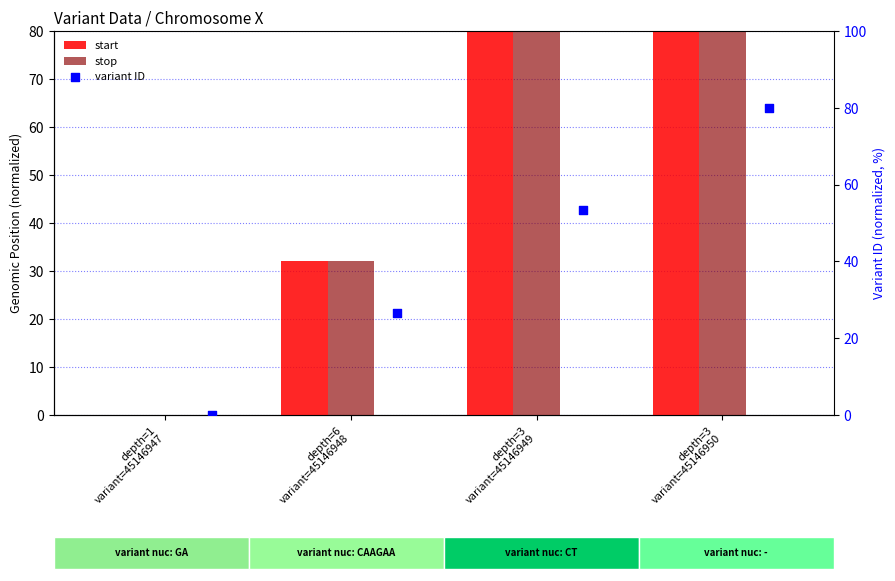

Which series contains the highest Y value?

start